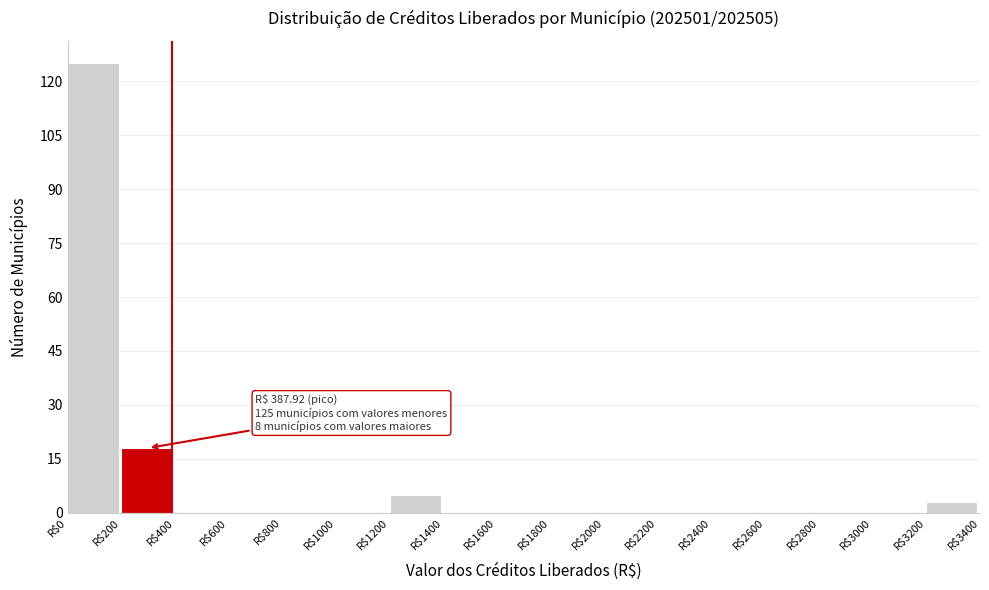

Which range on the x-axis has the tallest bar?

0 to 200